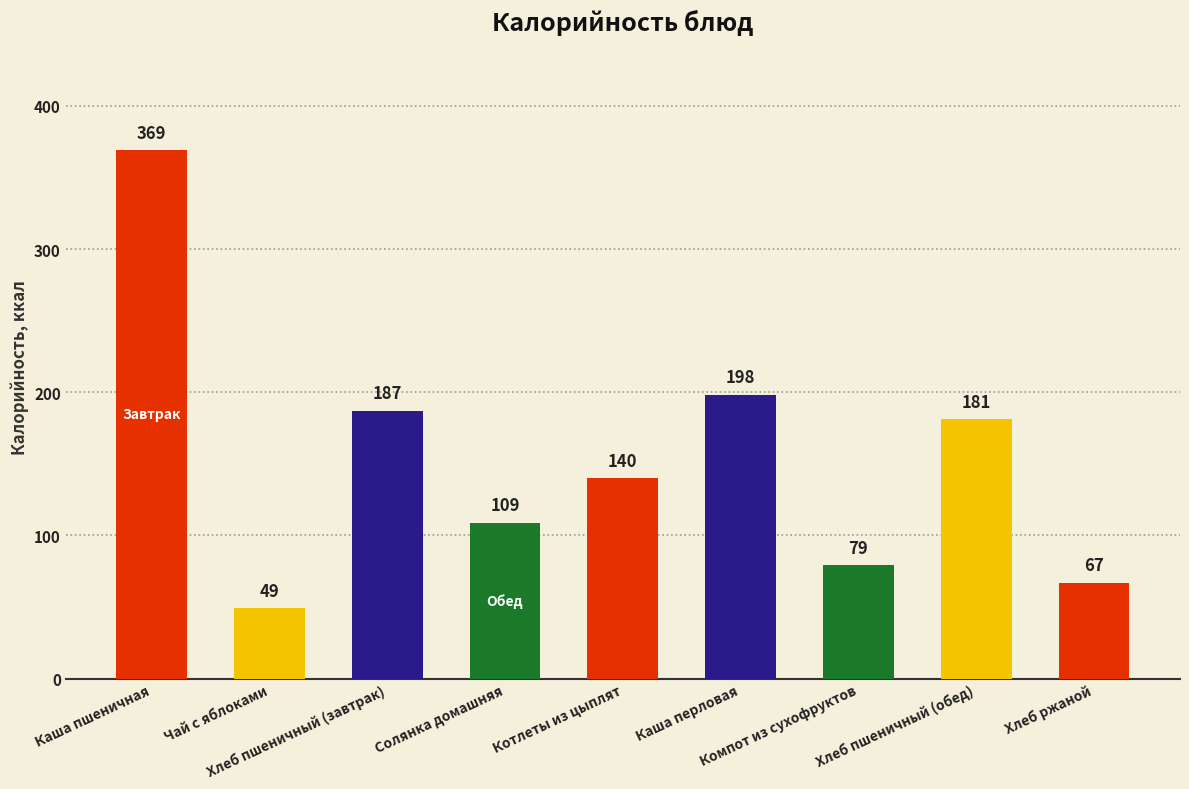

What is the value of the 2nd bar from the left?

49